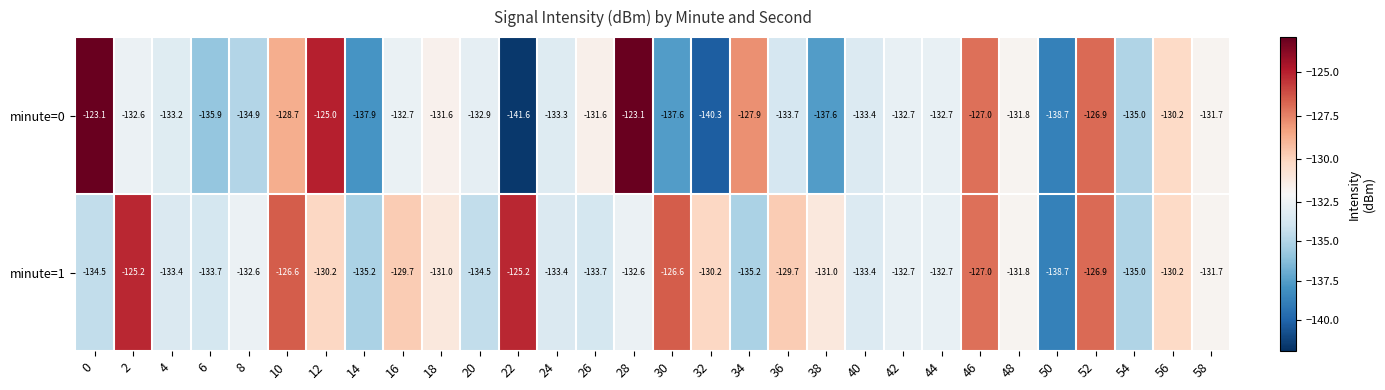

Which series has the largest range (max minus min)?

minute=0